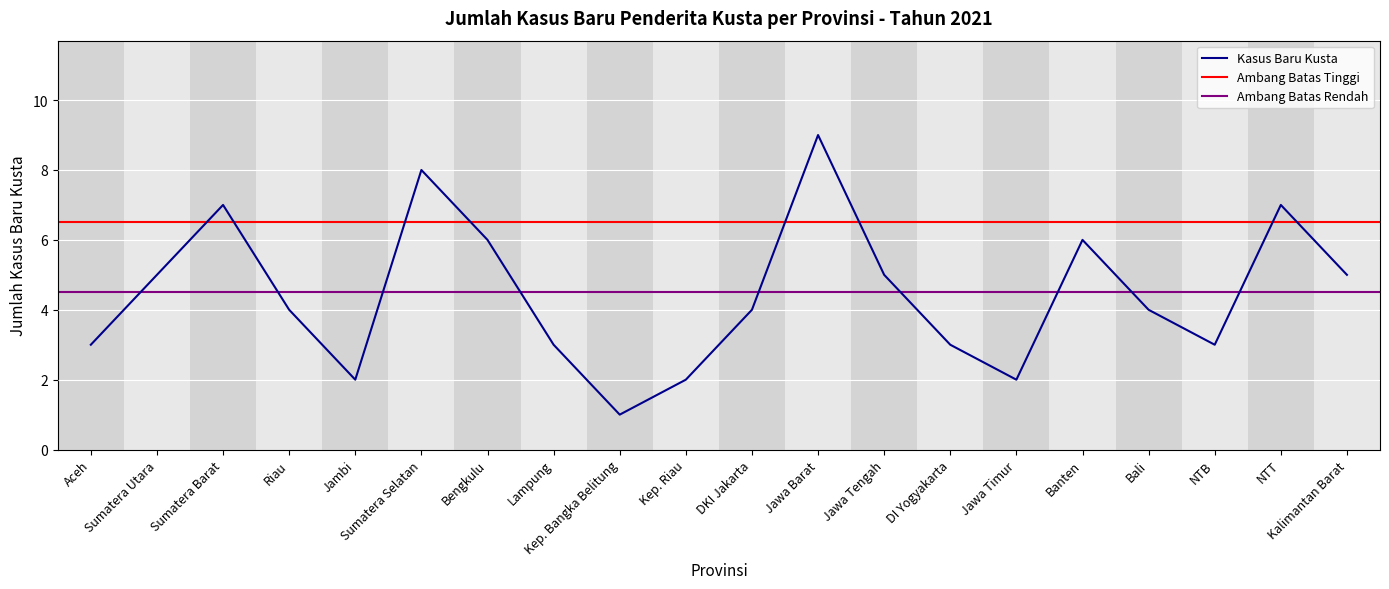

What is the change in value from Jawa Tengah to NTB?

-2